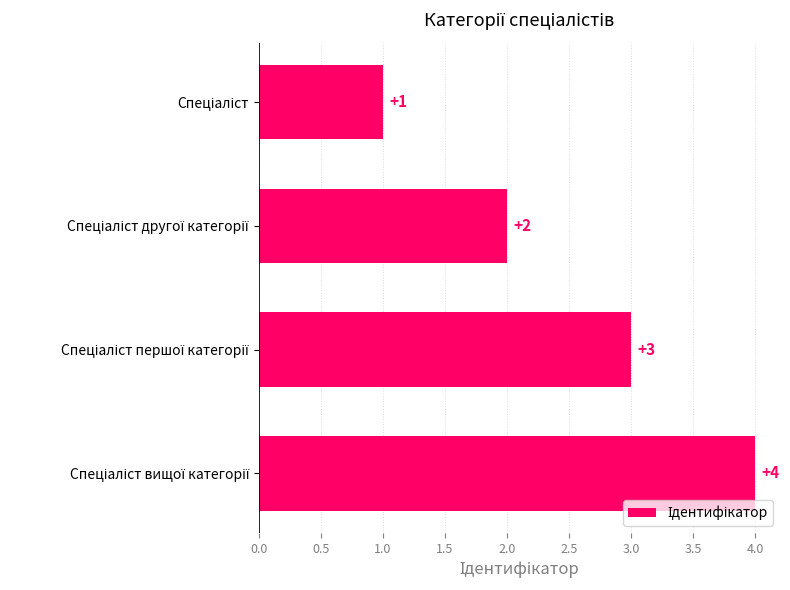

How many bars are there in total?

4